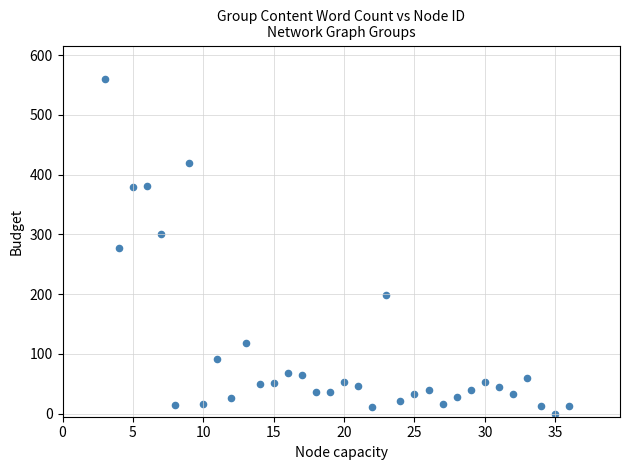

What is the range of Y values (max minus min)?

560